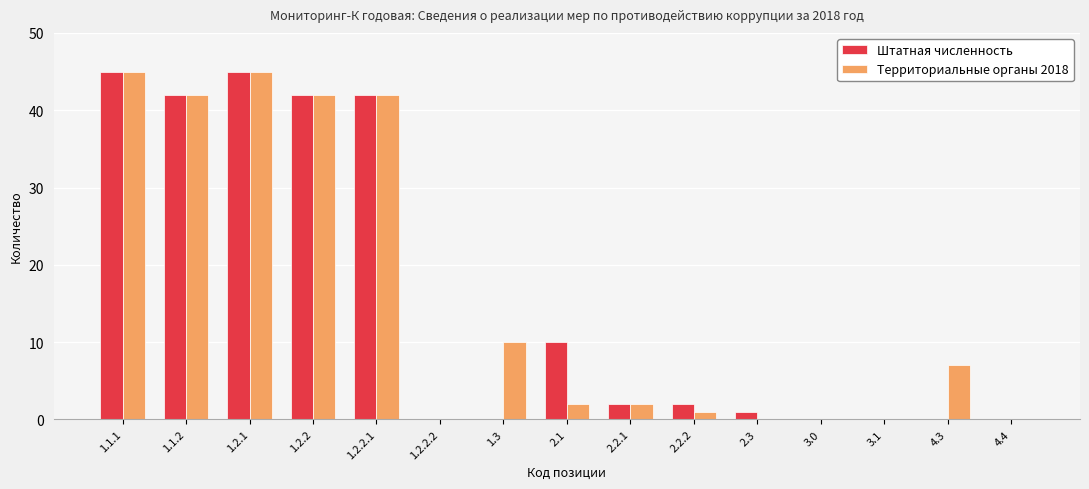

True or false: Территориальные органы 2018 has a value of 2 at 2.1.

True